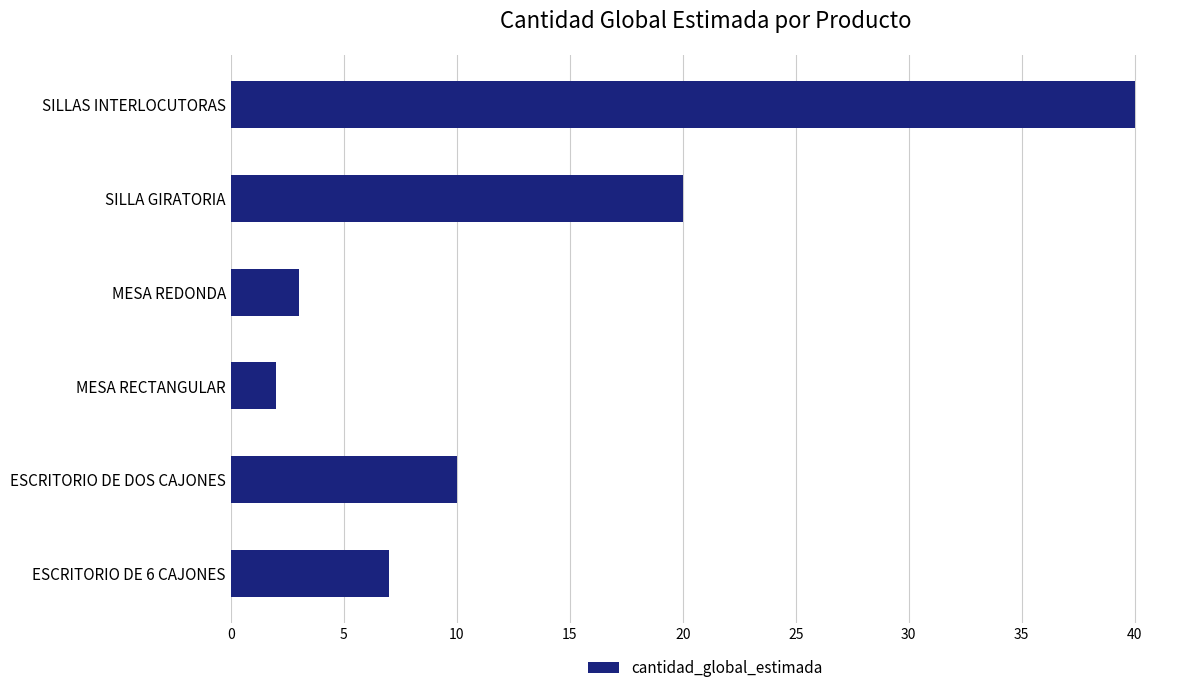

What is the average value?

14